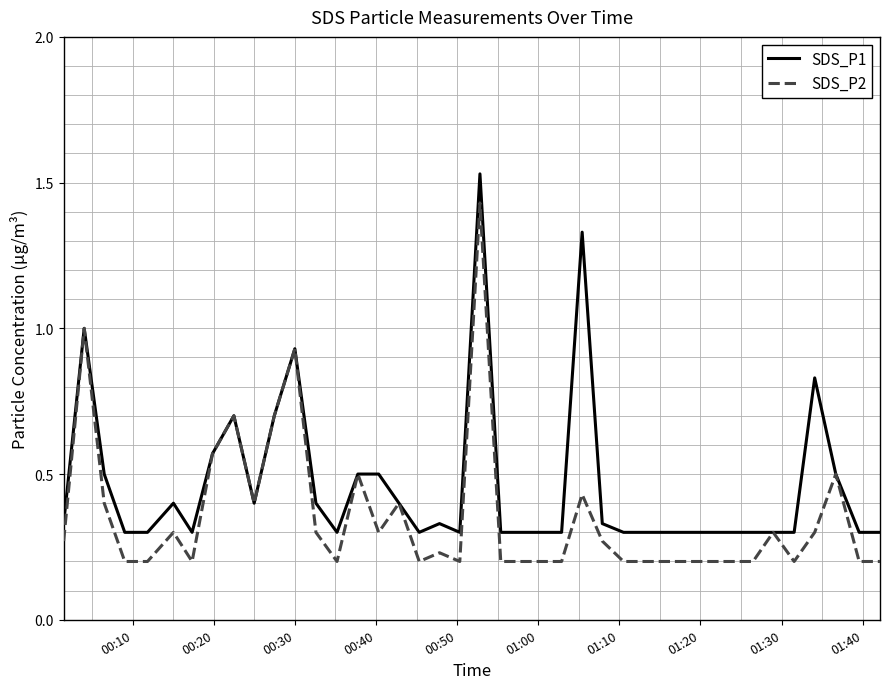

List the series in order of their overall mean, lowest first.

SDS_P2, SDS_P1